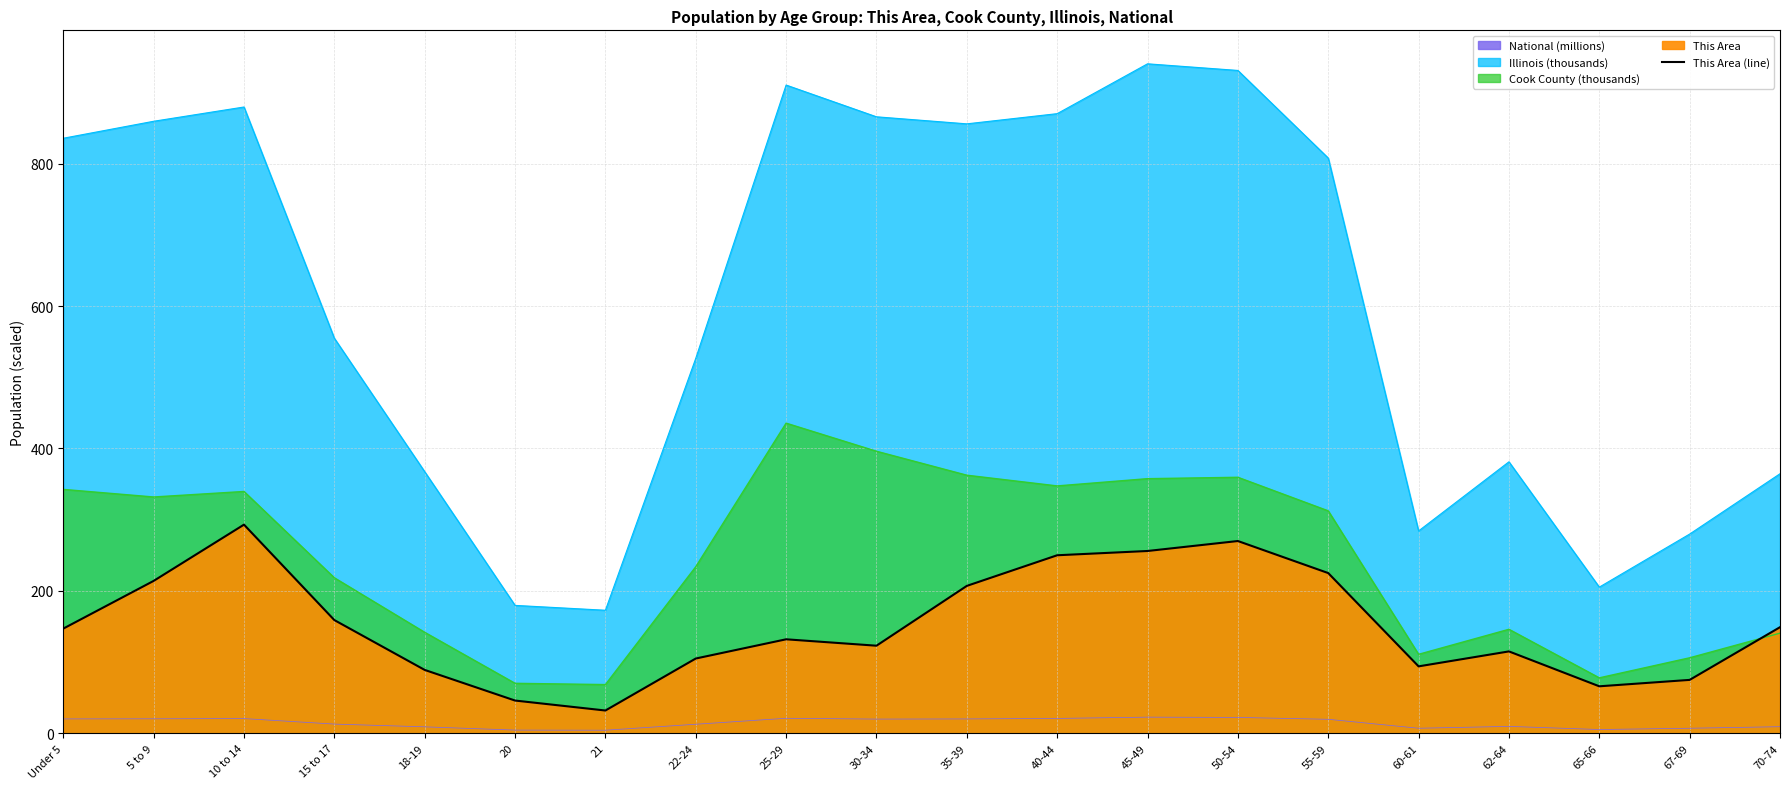

The value at 21 is 32. True or false?

True